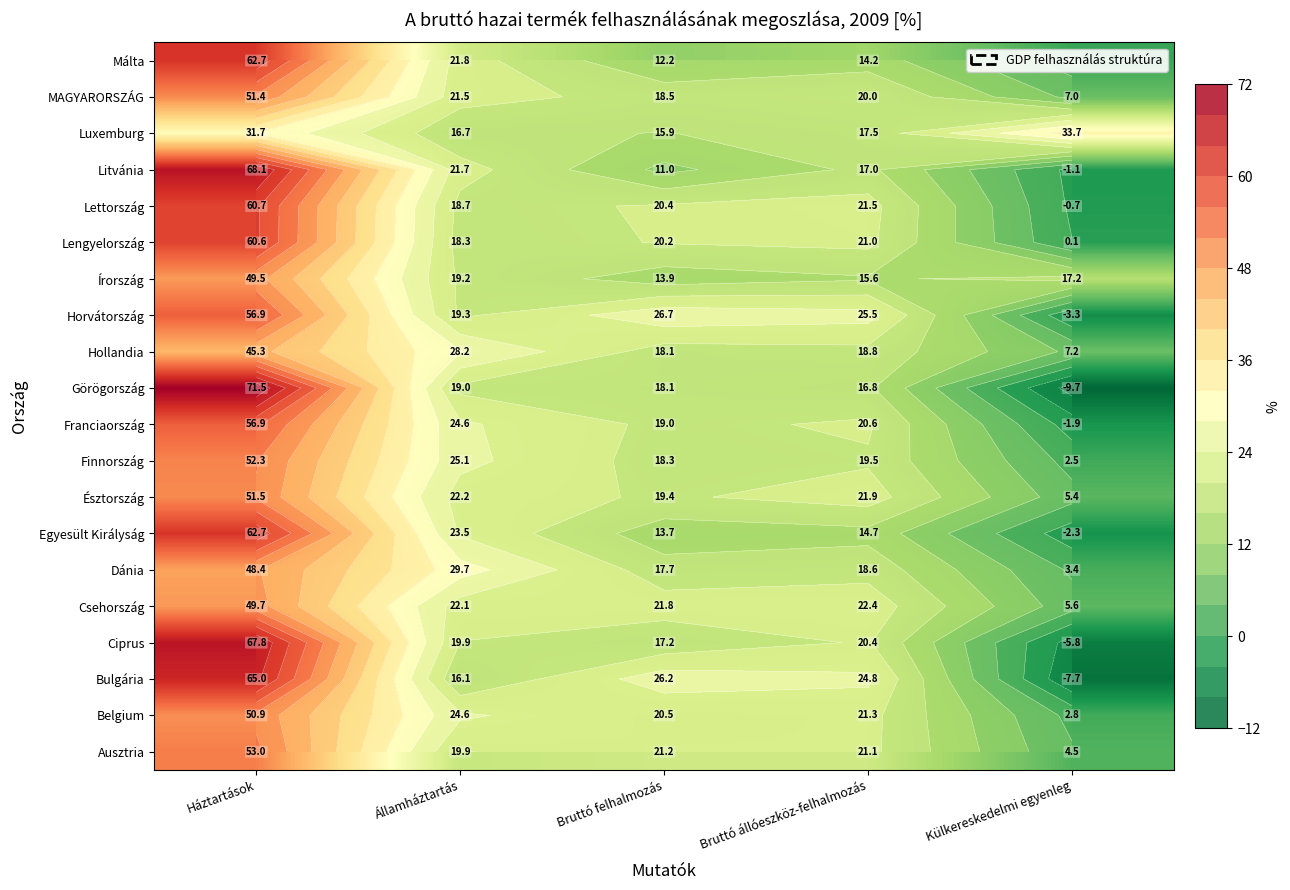

What is the sum of the Belgium values at Bruttó felhalmozás and Államháztartás?

45.1